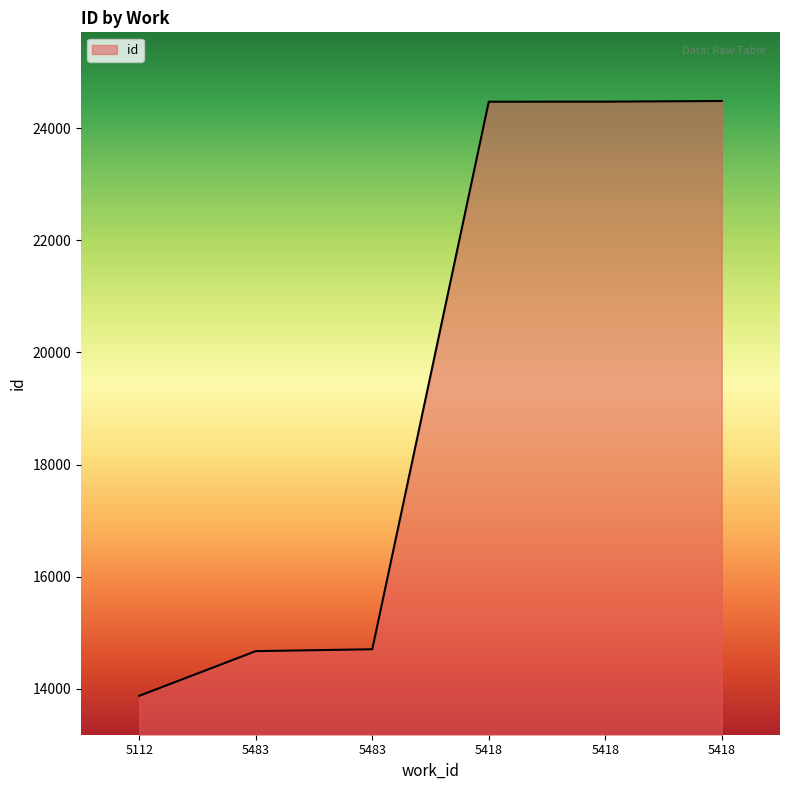

True or false: the data shows 24470 at 5418.

True